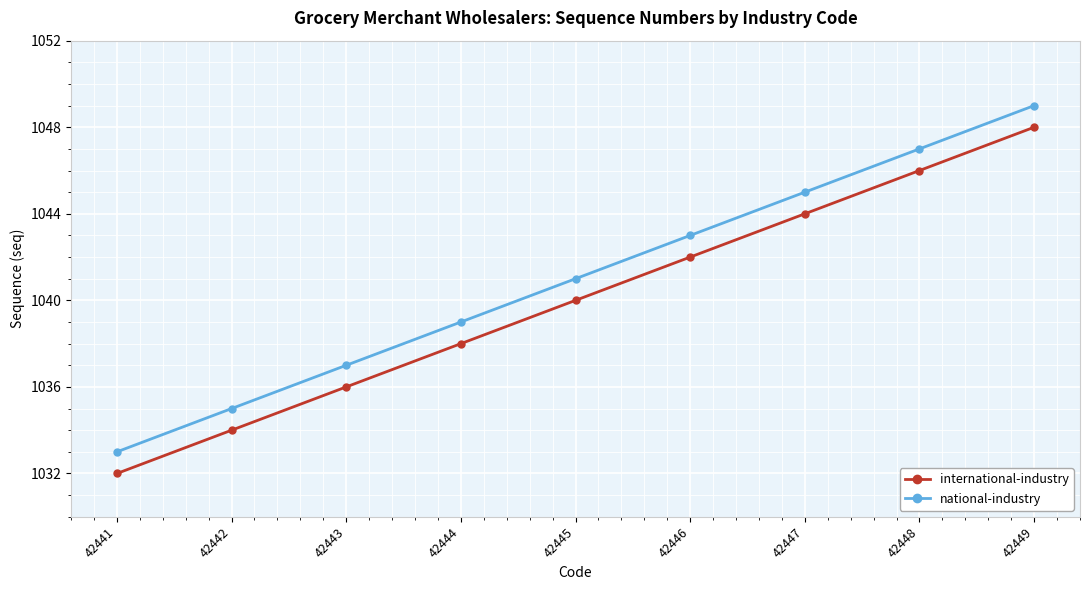

At 42446, list the series in order from smallest to largest.

international-industry, national-industry